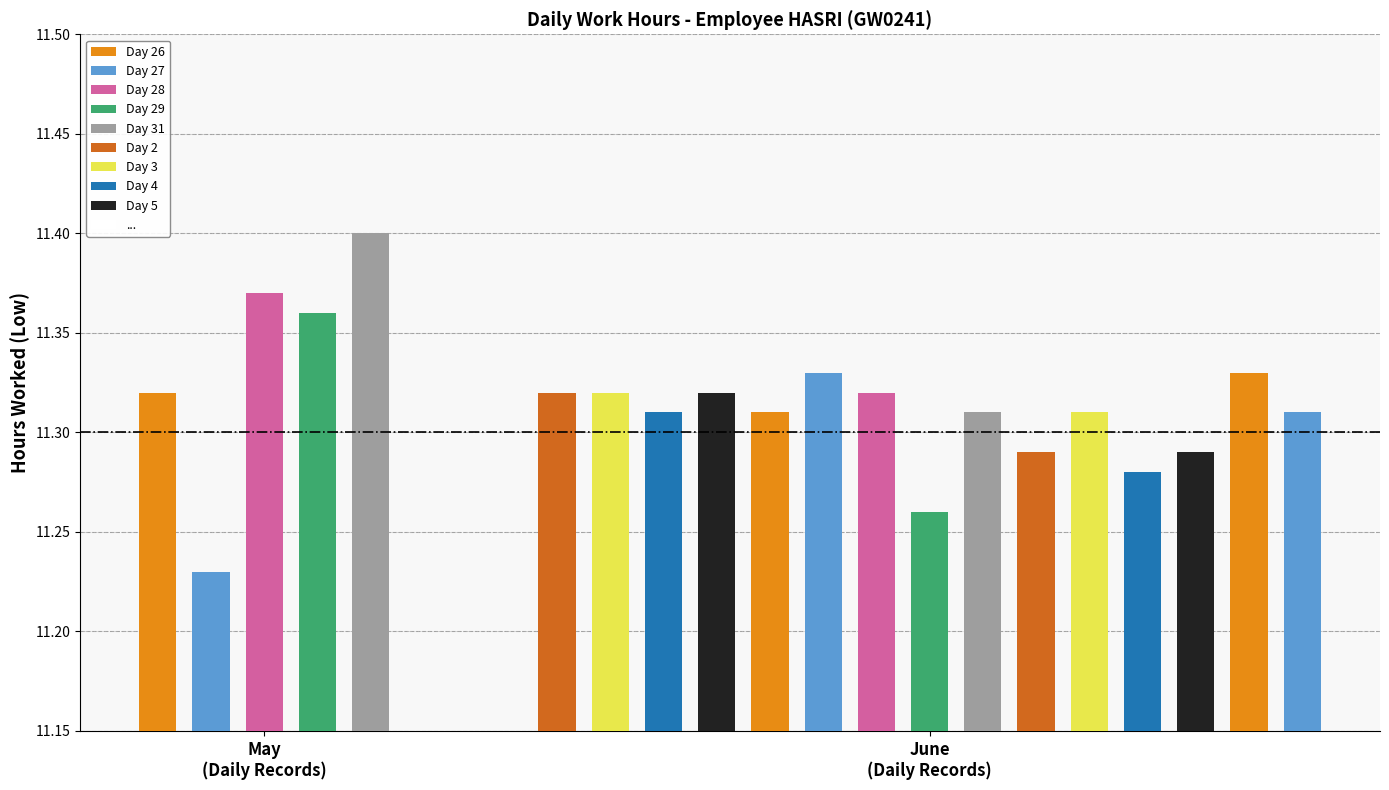

What is the value of the 6th bar from the left?

11.3